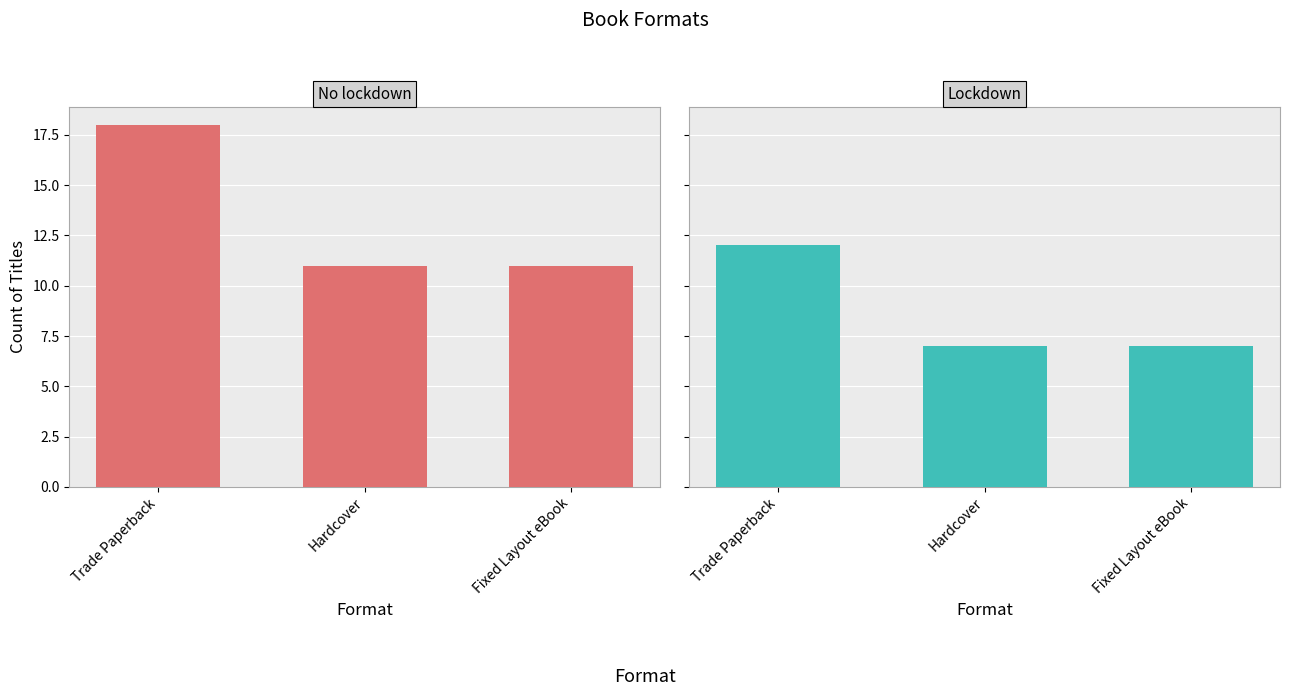

Rank the series at Hardcover from highest to lowest value.

No lockdown, Lockdown